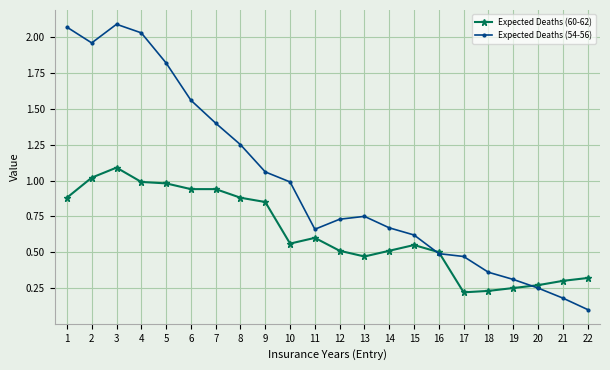

Does the chart have visible grid lines?

Yes